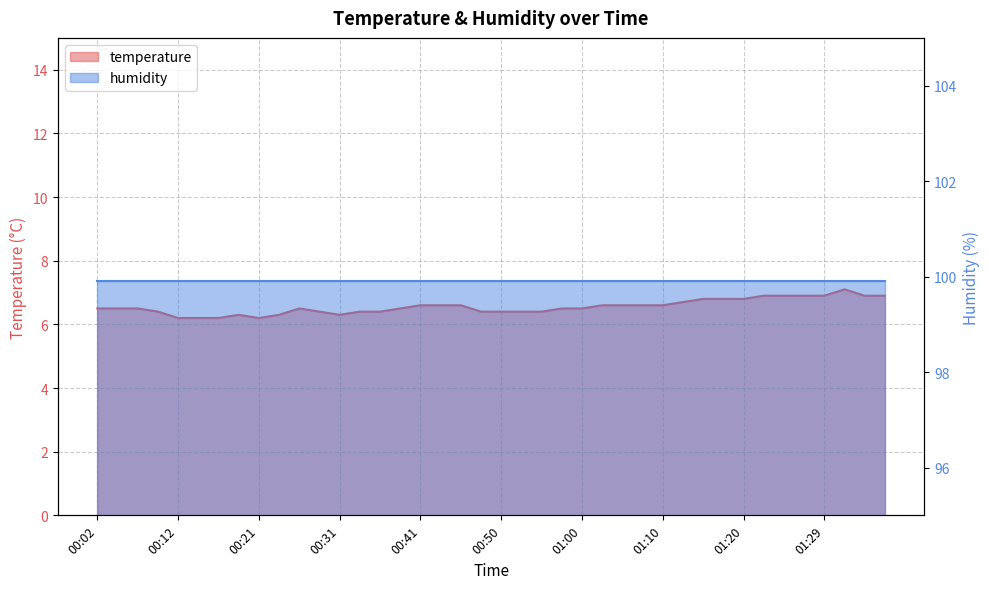

What is the value of the 38th point from the left?

7.1